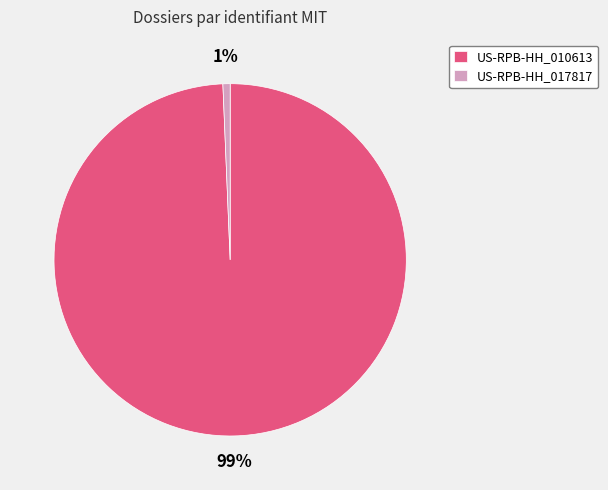

Which category has the biggest portion of the pie?

US-RPB-HH_010613